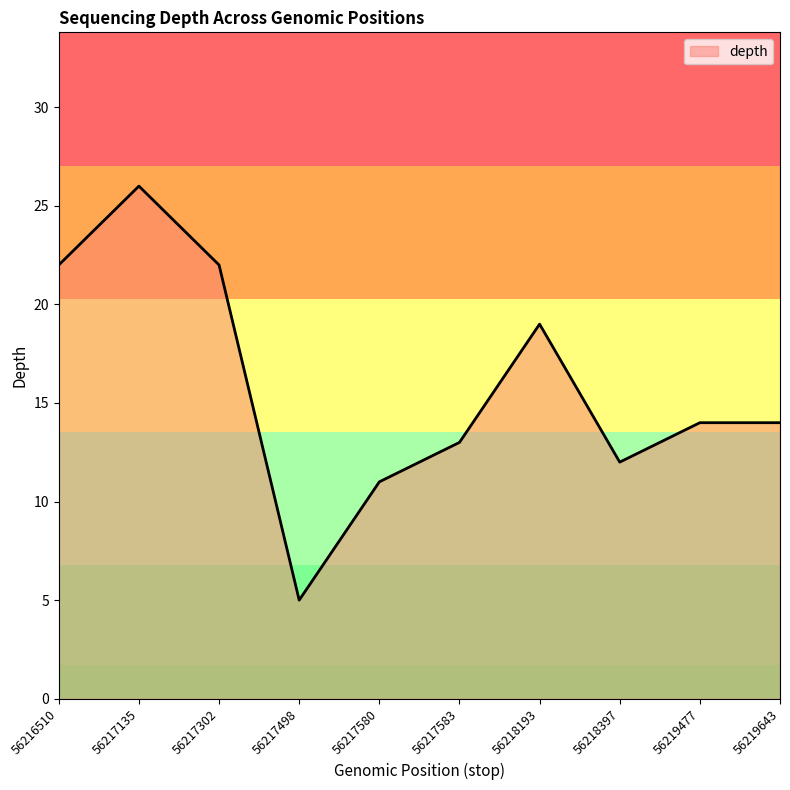

The value at 56216510 is 22. True or false?

True